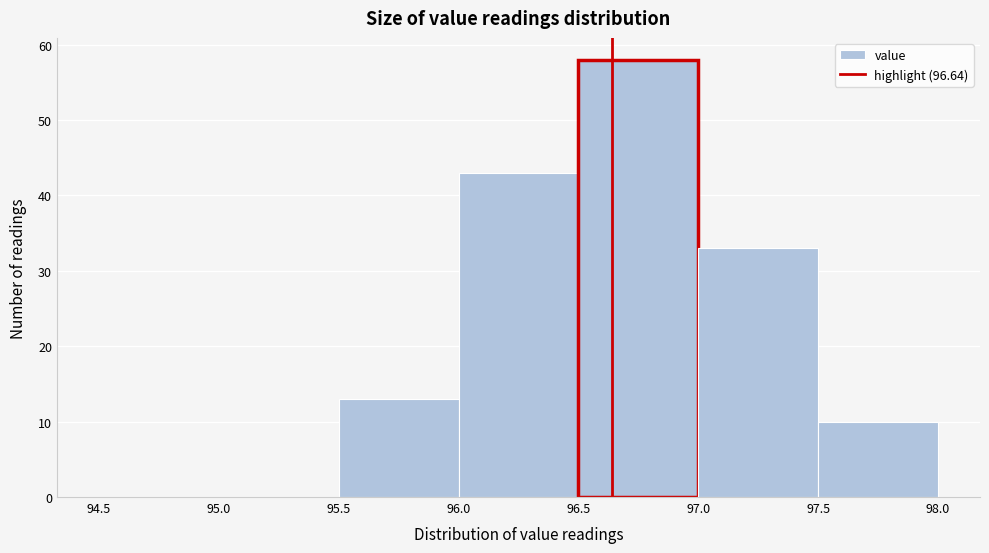

Reading left to right, transcribe this chart: for each bar, give the range it covers on the x-axis and its height. The values are not printed on the chart, so give them approximately, as read against the axis.

94.5 to 95.0: 0
95.0 to 95.5: 0
95.5 to 96.0: 13
96.0 to 96.5: 43
96.5 to 97.0: 58
97.0 to 97.5: 33
97.5 to 98.0: 10